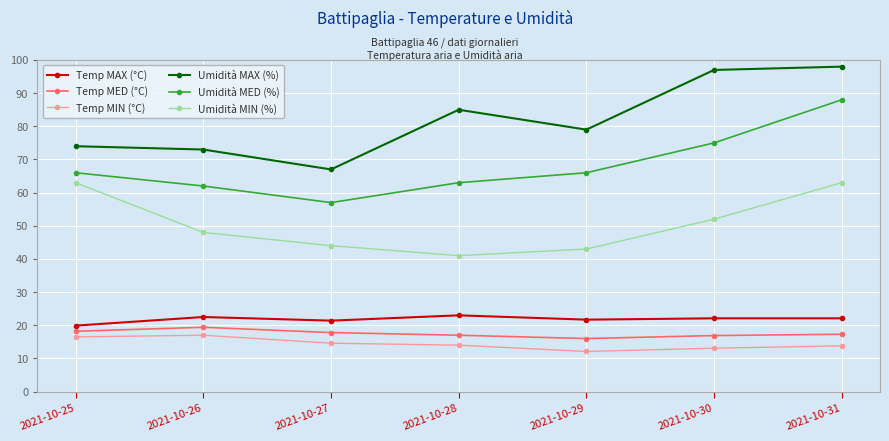

Rank the series by their maximum value, from lowest to highest.

Temp MIN (°C), Temp MED (°C), Temp MAX (°C), Umidità MIN (%), Umidità MED (%), Umidità MAX (%)